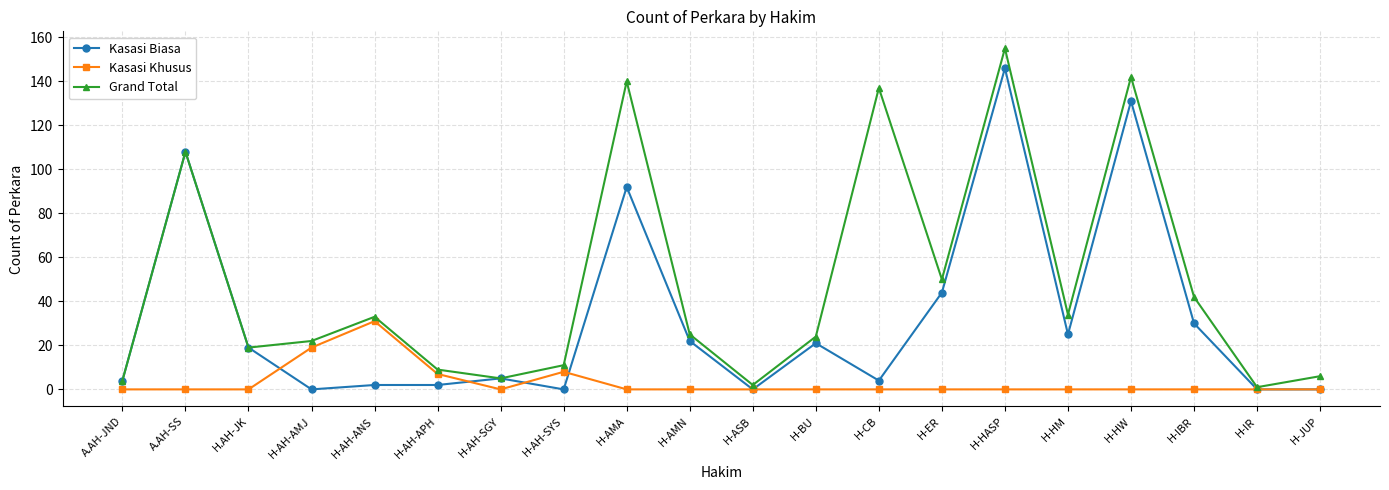

What is the lowest value of the Grand Total series?

1